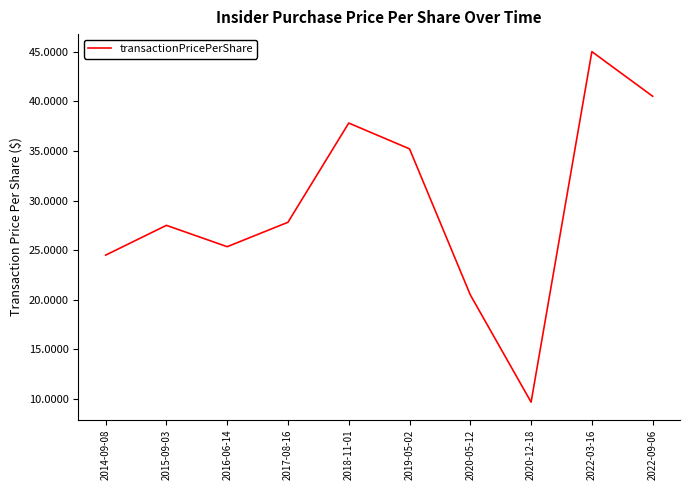

Which has a higher value, 2015-09-03 or 2022-03-16?

2022-03-16